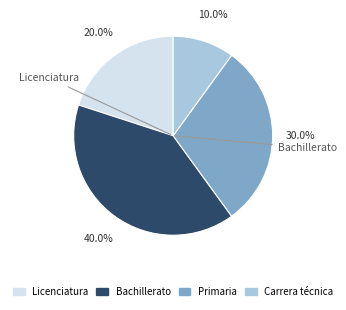

What is the total percentage of Primaria and Bachillerato?

70.0%